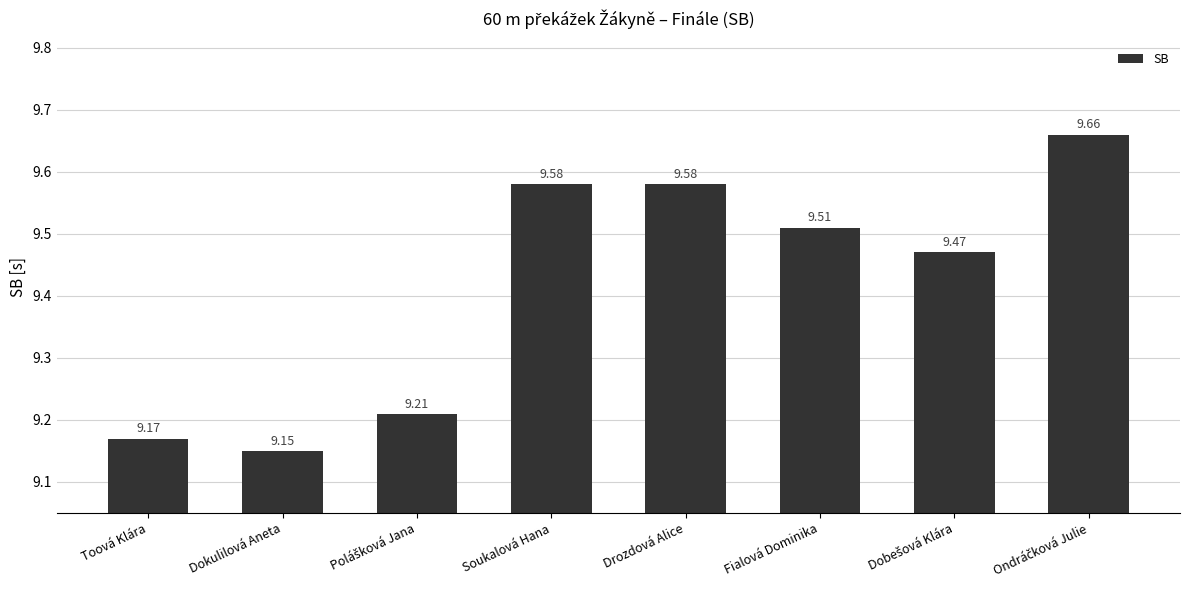

What is the label of the 7th bar from the right?

Dokulilová Aneta